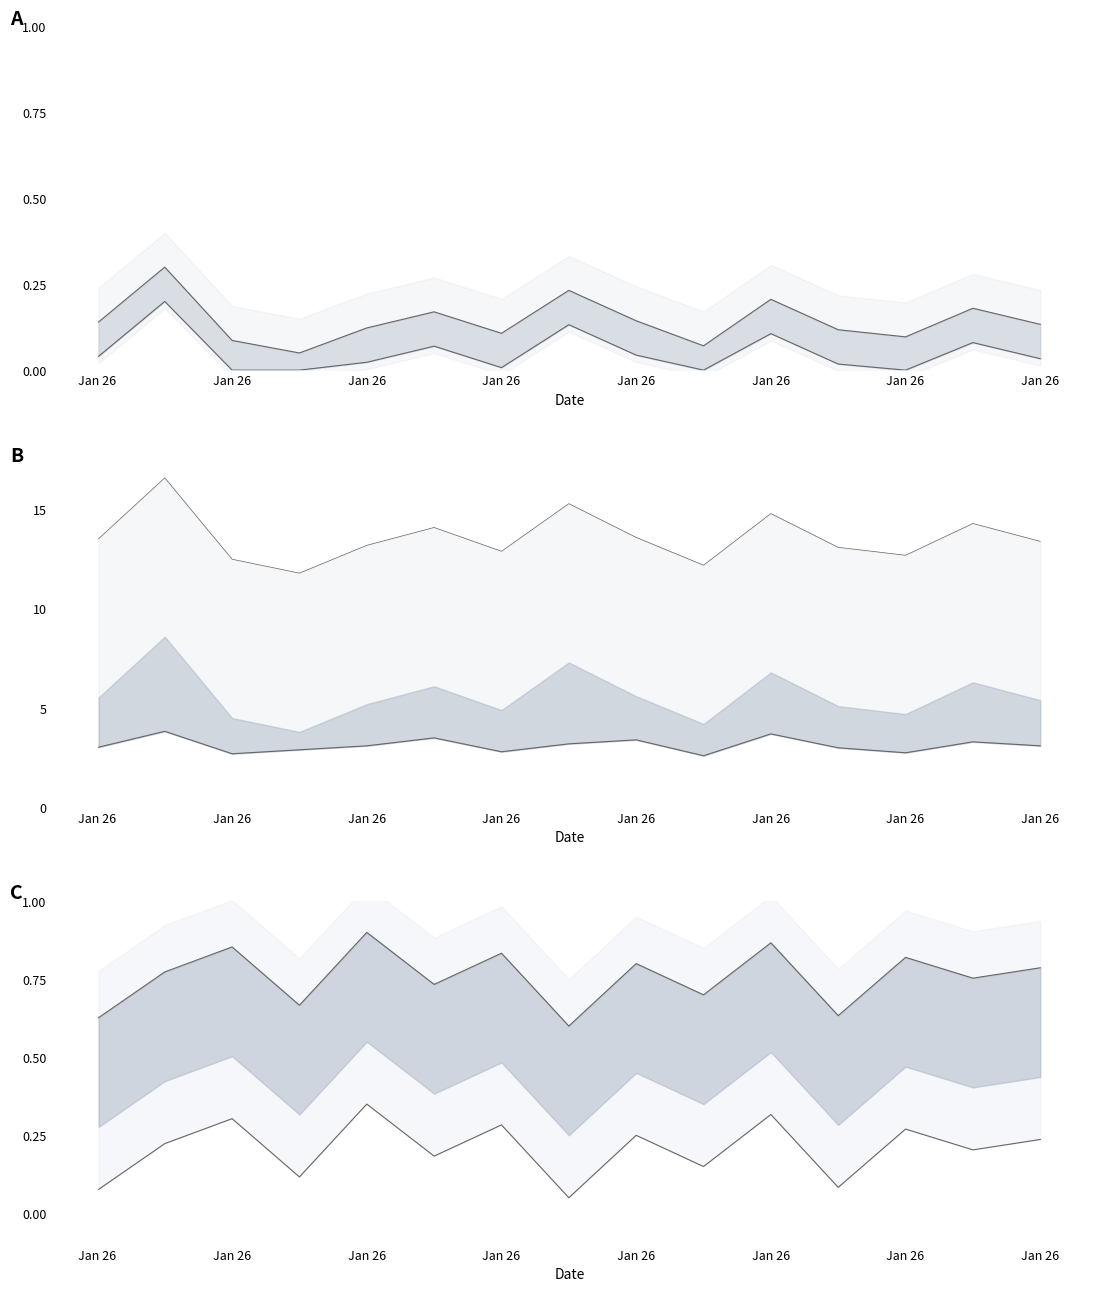

What is the value of the SDS_P1_line point at the 9th from the left?

0.1